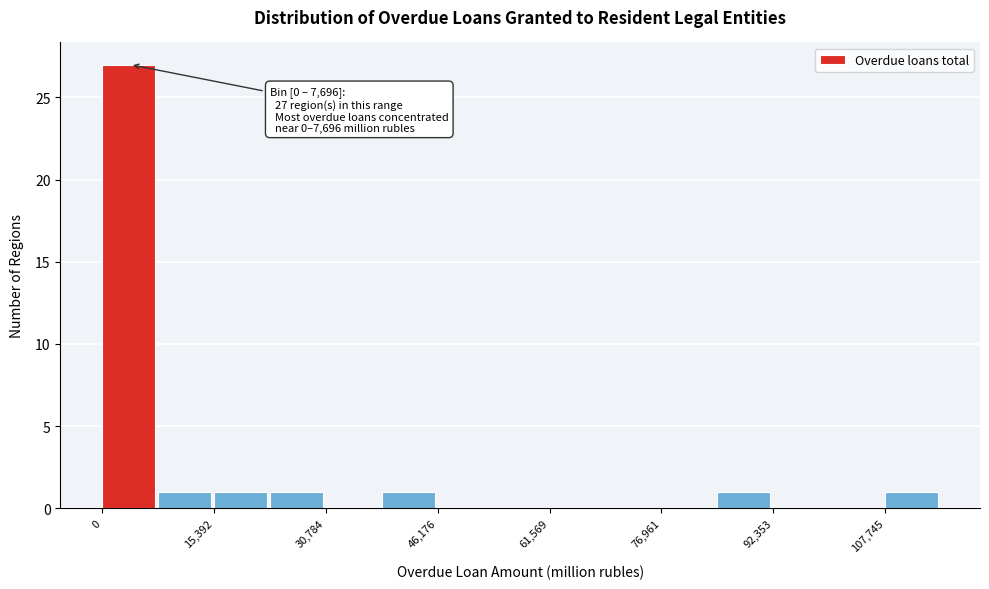

Read against the x-axis, roughly where is the centre of the tallest bar?

4000